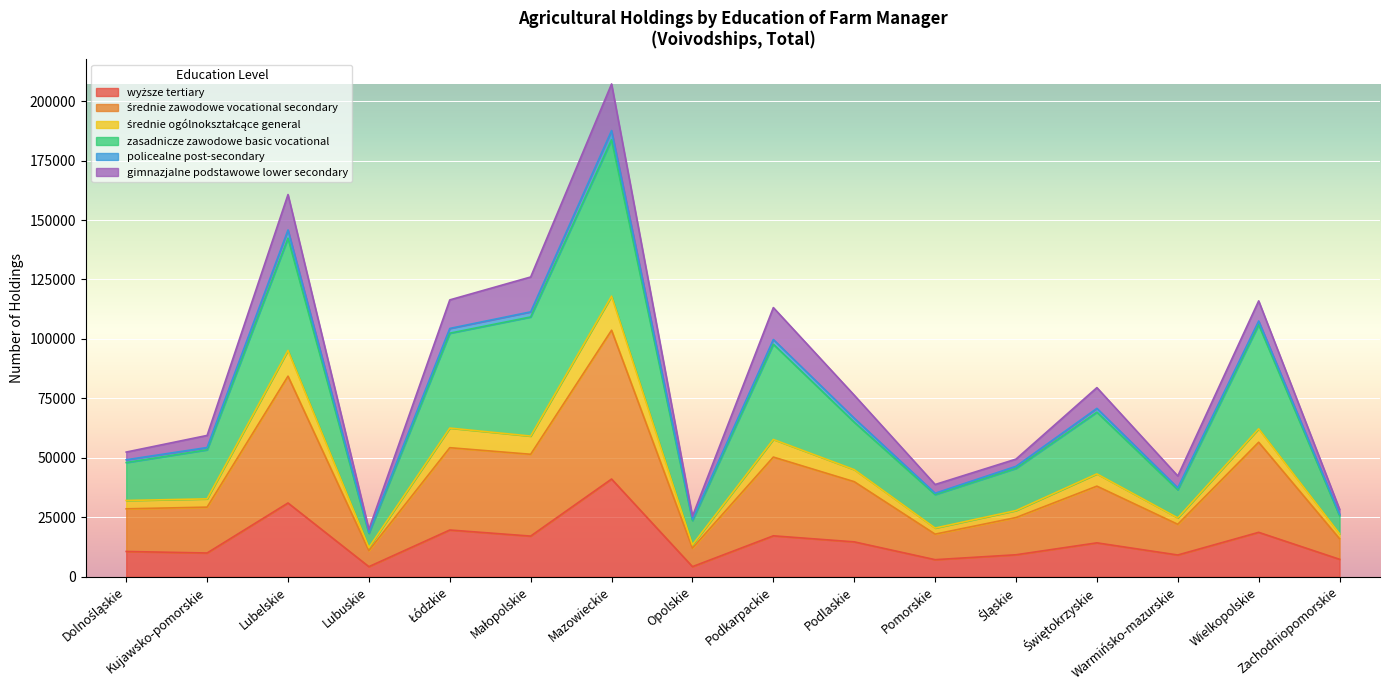

How many data points in wyższe tertiary are above 14258?

7